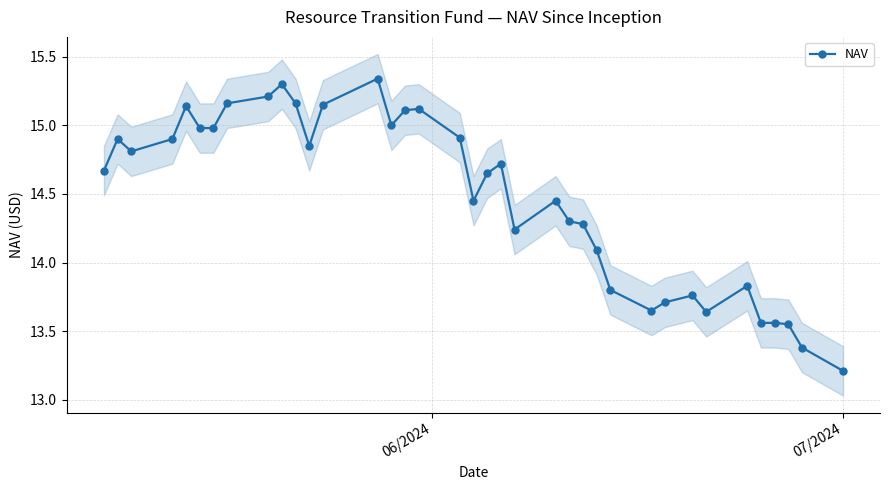

True or false: NAV has more than 2 interior local peaks.

True